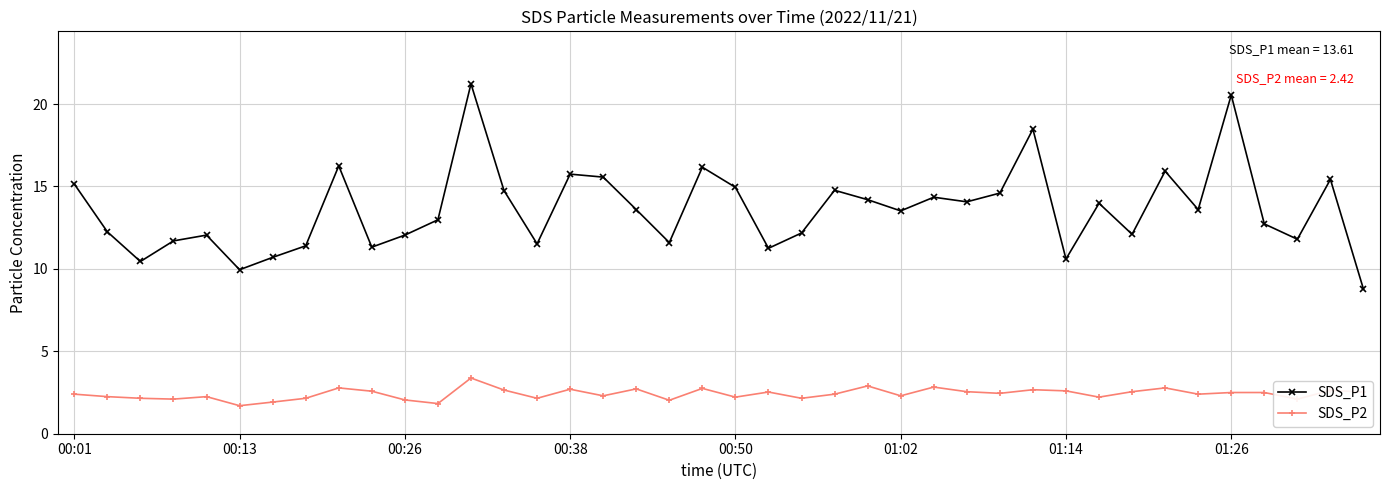

Which series has the largest total across all categories?

SDS_P1